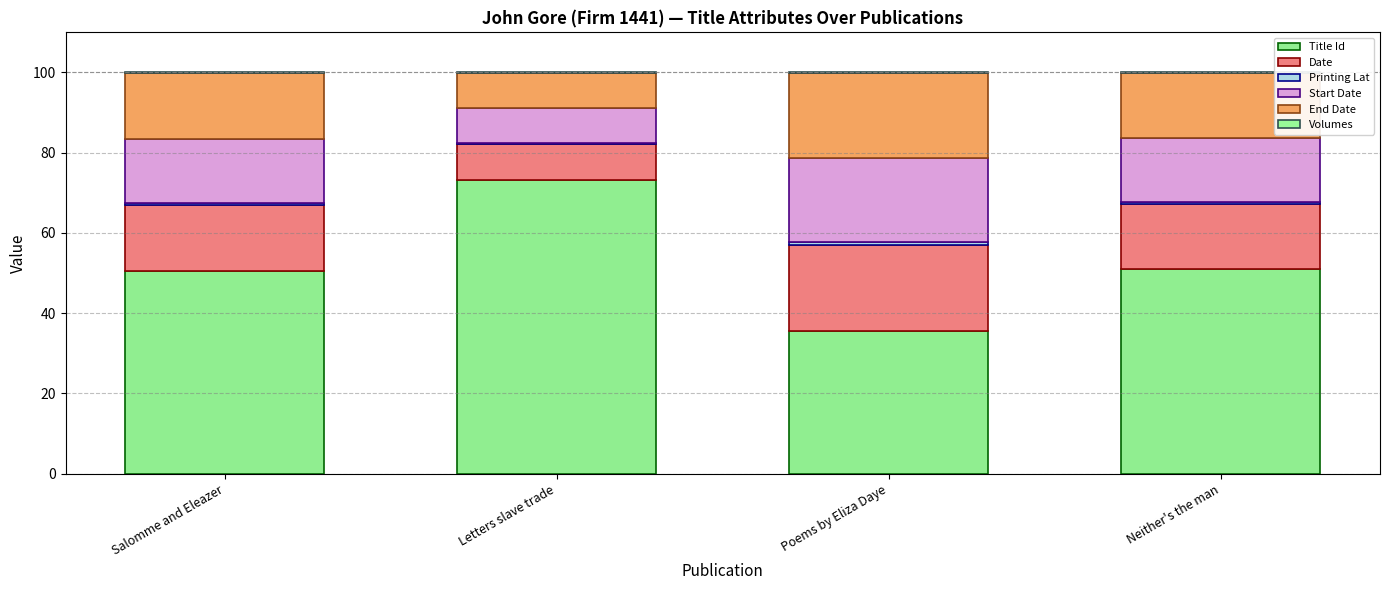

Are the bars horizontal?

No